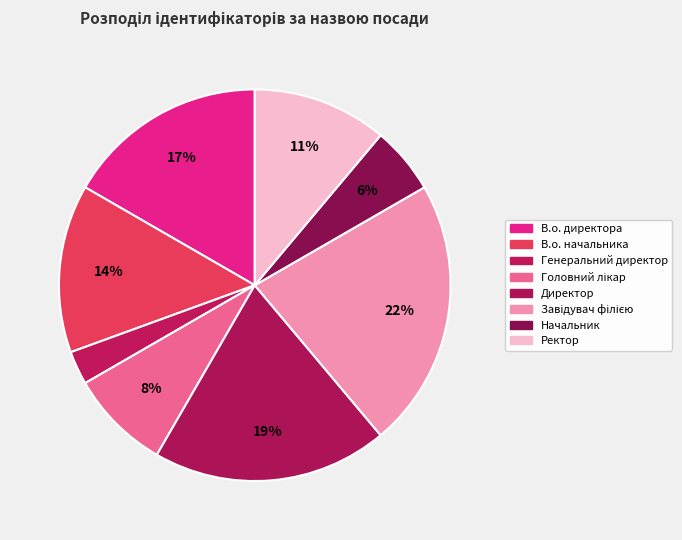

True or false: Ректор accounts for 4% of the total.

False